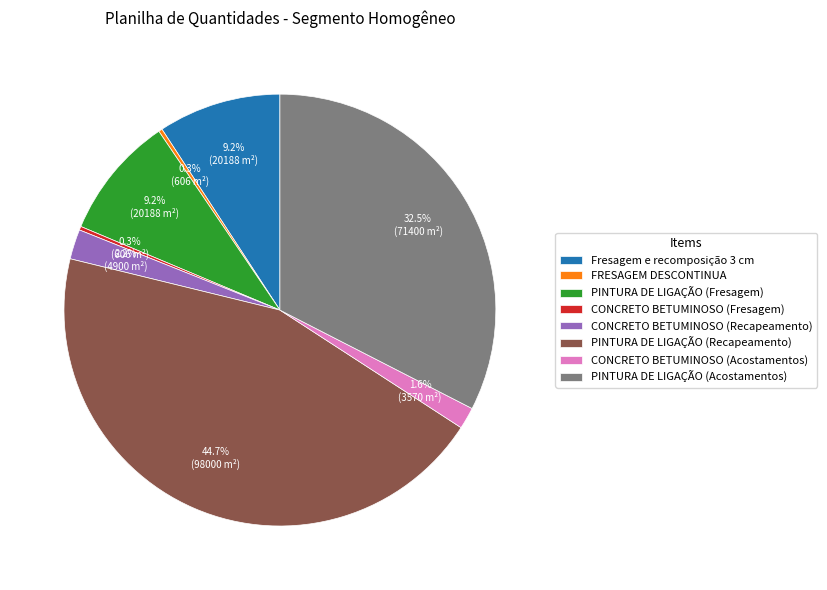

To the nearest percent, what is the difference between the largest and smallest slice percentages?

44%